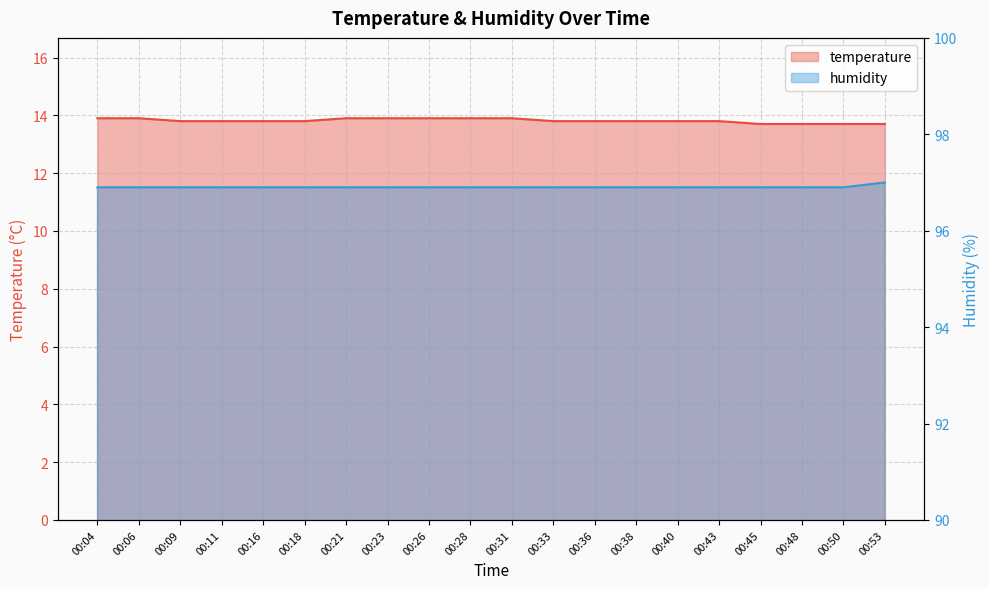

Rank the series by their average value, from lowest to highest.

temperature, humidity